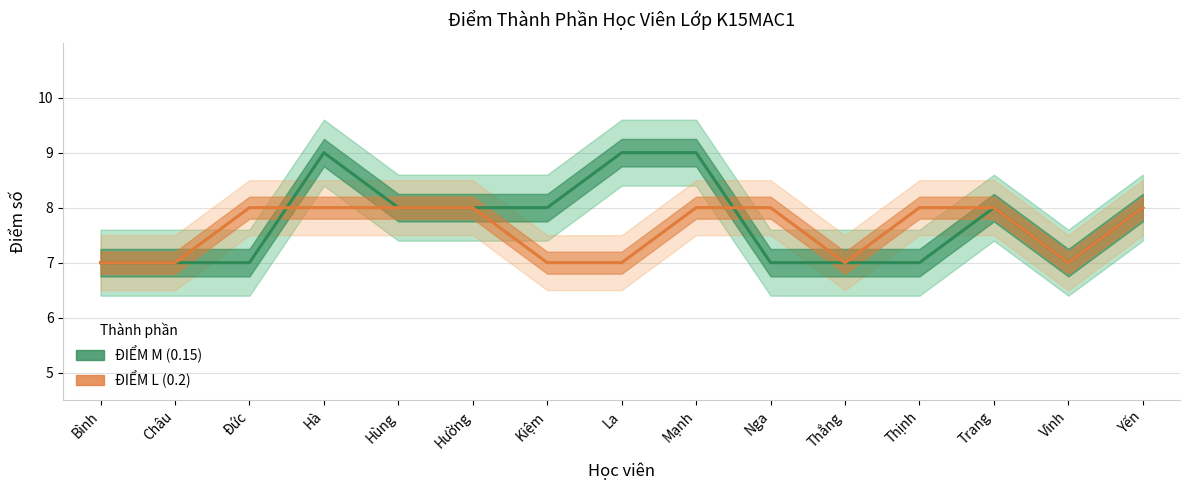

Which category has the lowest value in the ĐIỂM M (0.15) series?

Bình